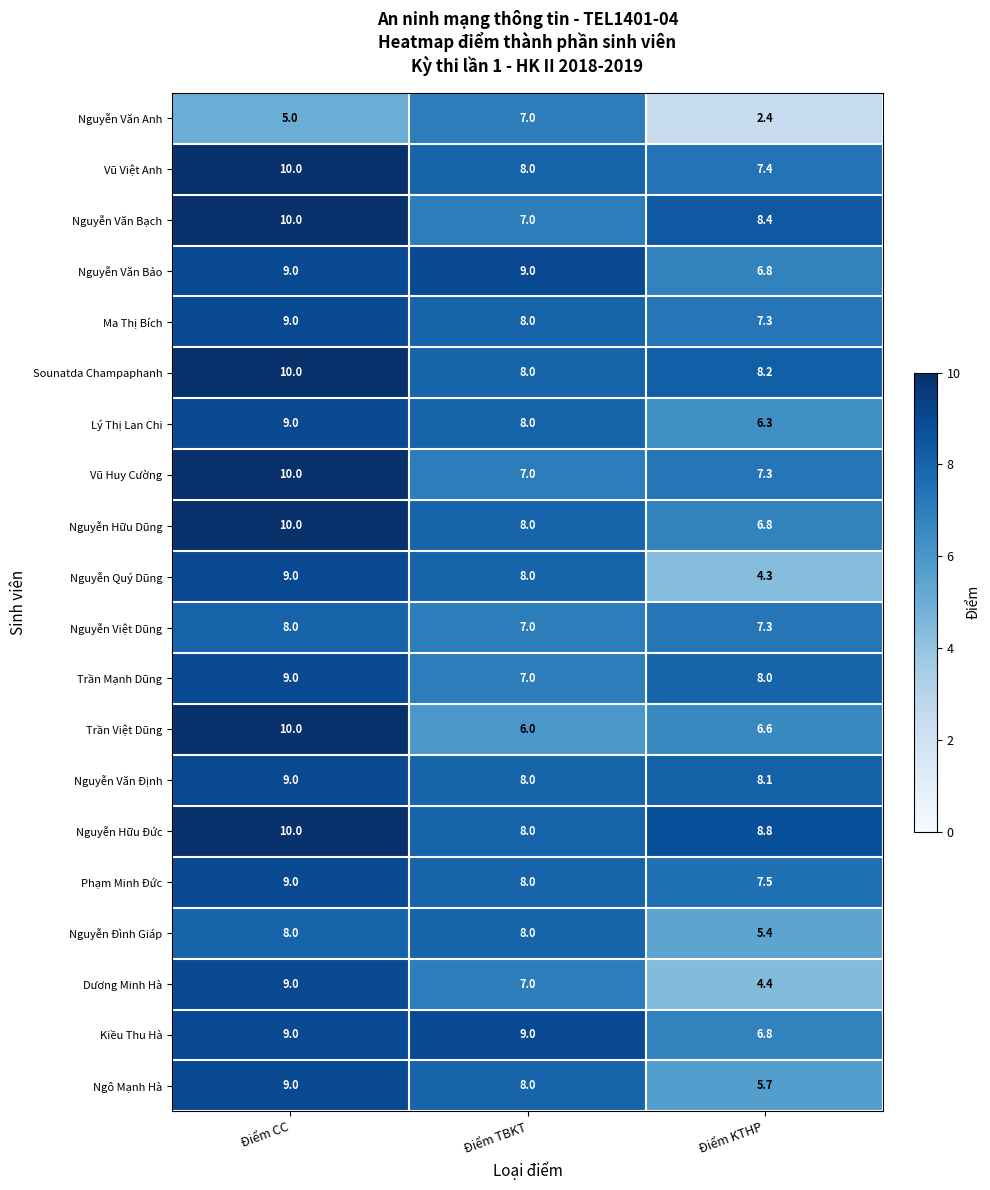

Which series has the largest range (max minus min)?

Nguyễn Quý Dũng